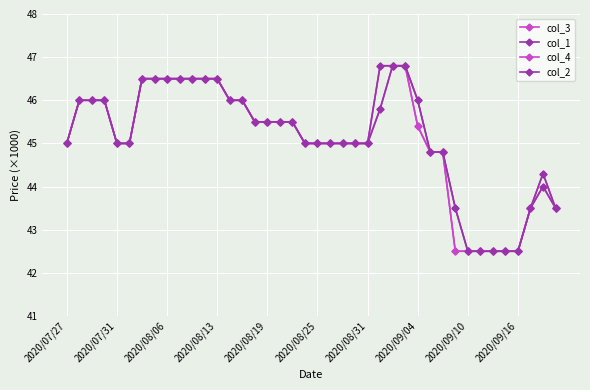

Does the chart have visible grid lines?

Yes